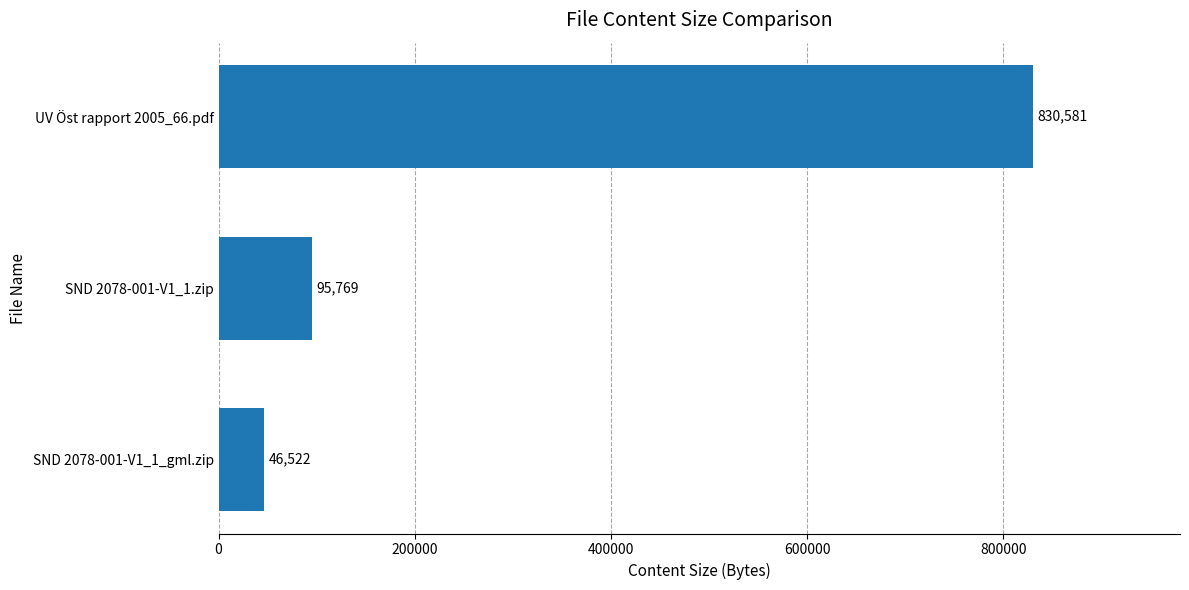

What is the difference between the maximum and minimum values?

784059